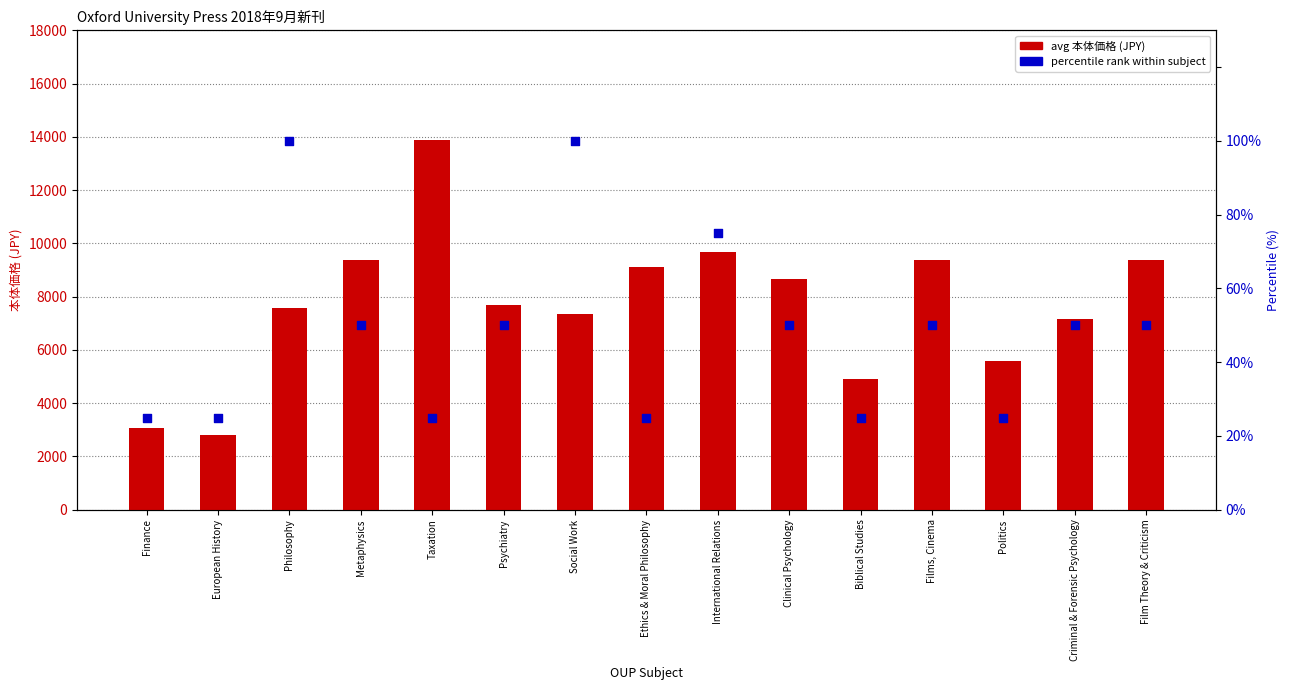

Which series contains the highest Y value?

avg 本体価格 (JPY)